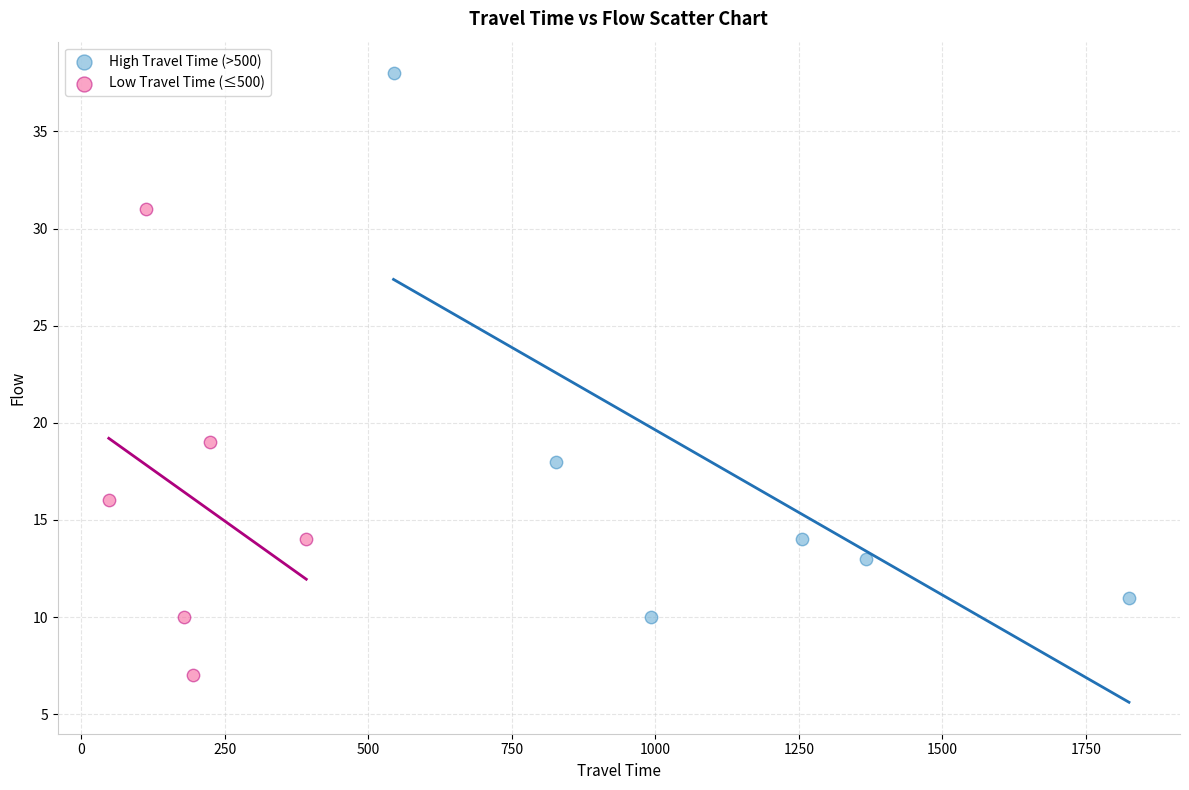

Which series has the widest spread of Y values?

High Travel Time (>500)